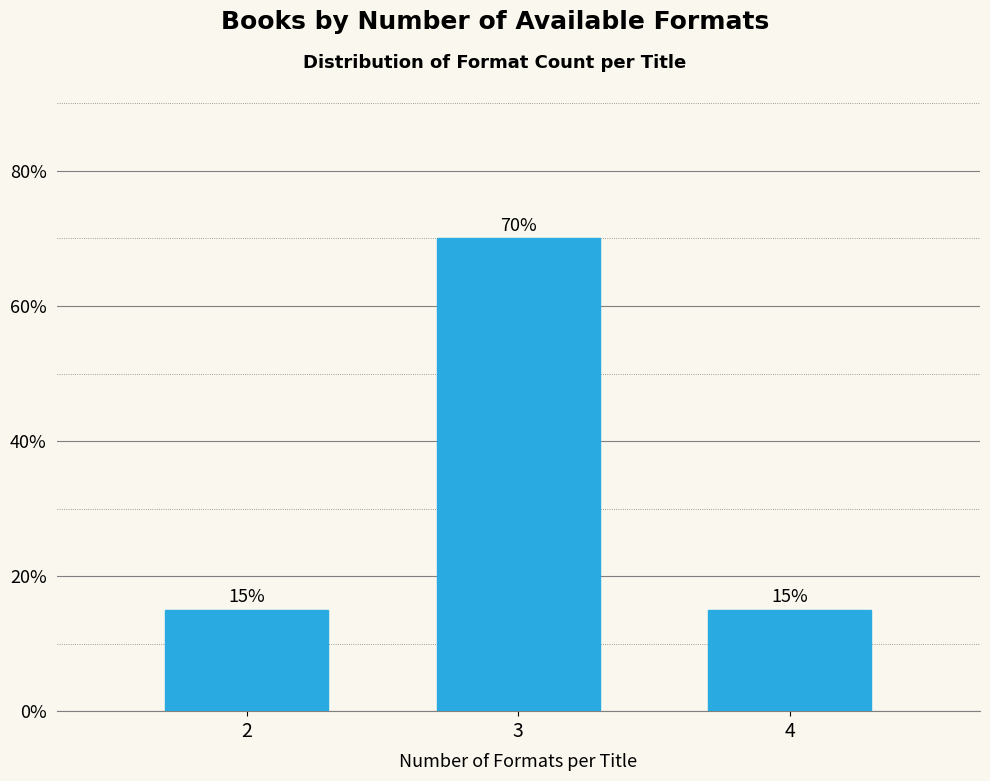

Reading left to right, extract all data points from this chart.

2=15	3=70	4=15